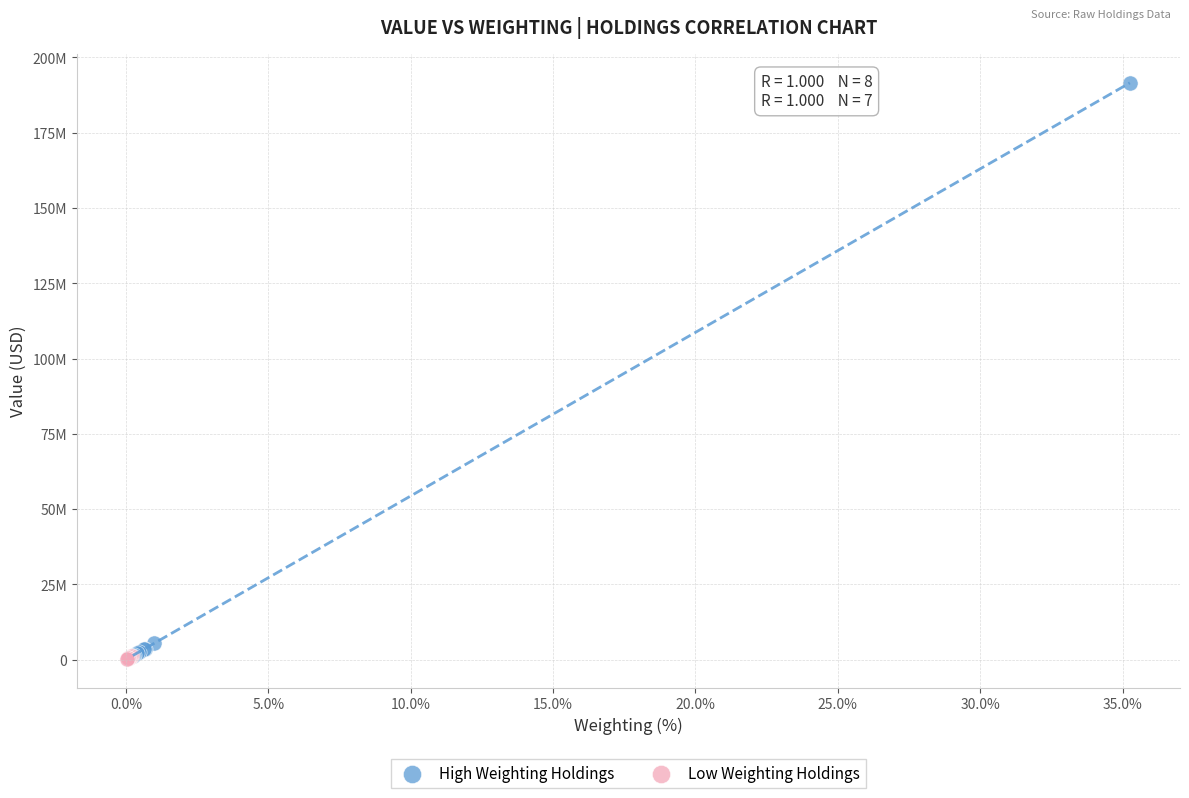

What are all the series names shown in the legend?

High Weighting Holdings, Low Weighting Holdings